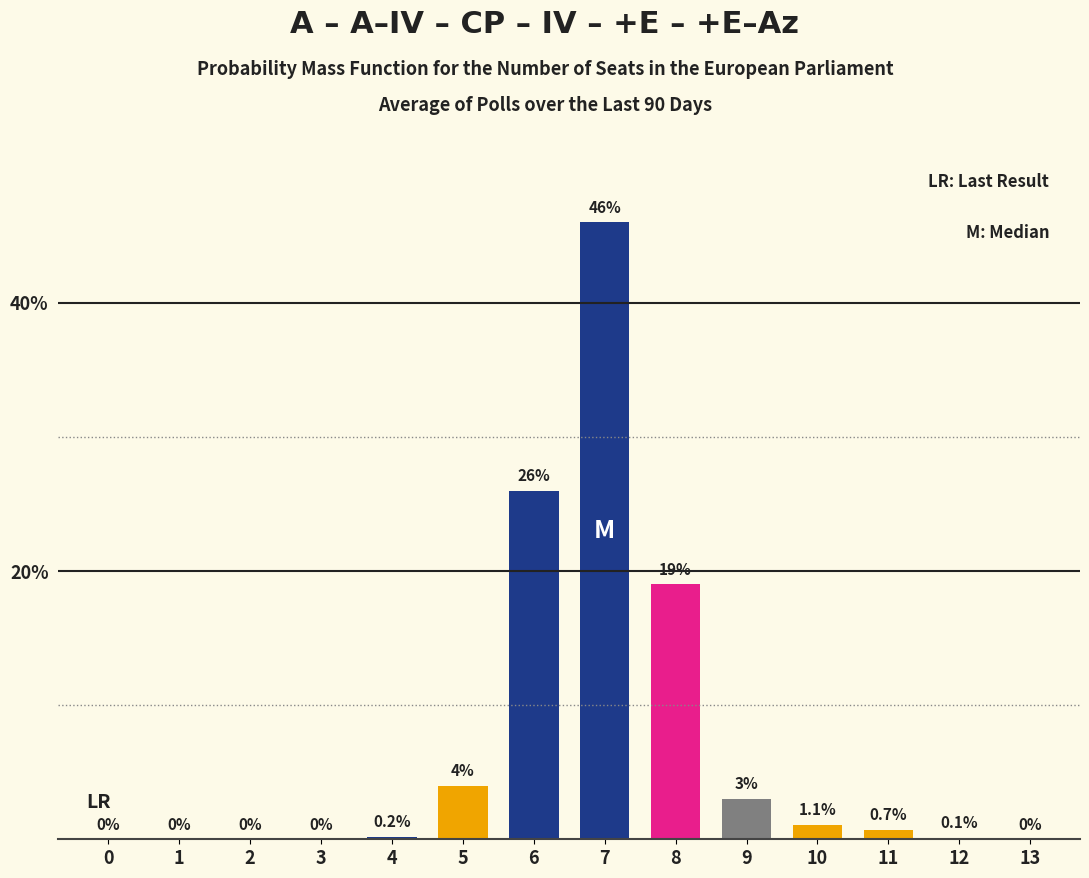

What is the approximate value at 9?

3.0